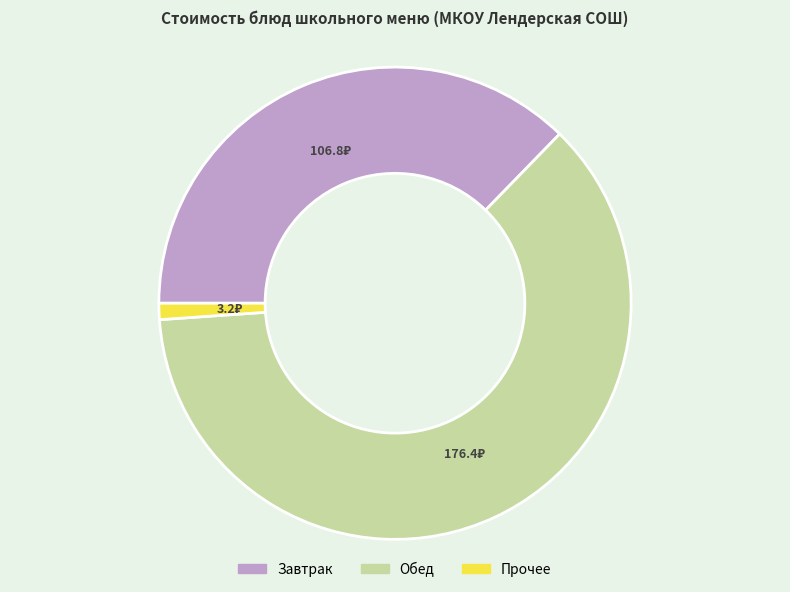

Does any single category account for the majority?

Yes